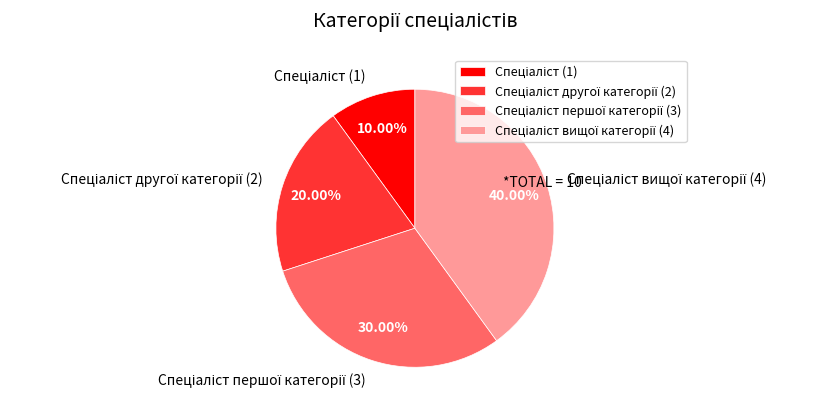

Is there a majority slice in this chart?

No